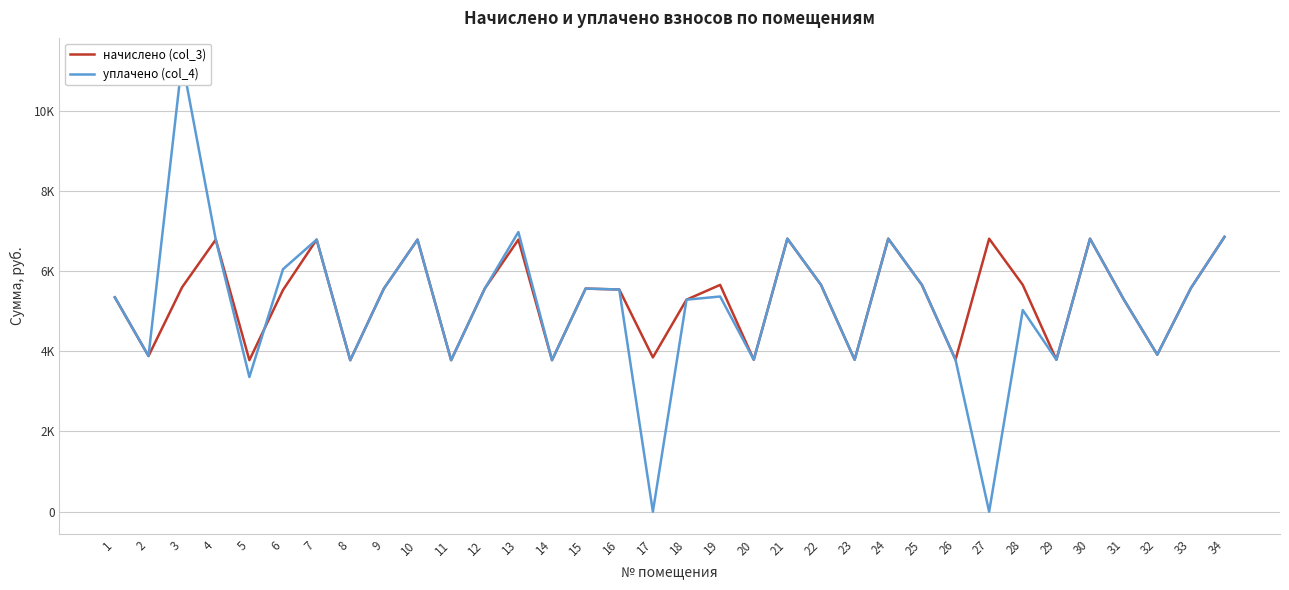

What is the sum of the начислено (col_3) values at 8 and 6?

9308.2